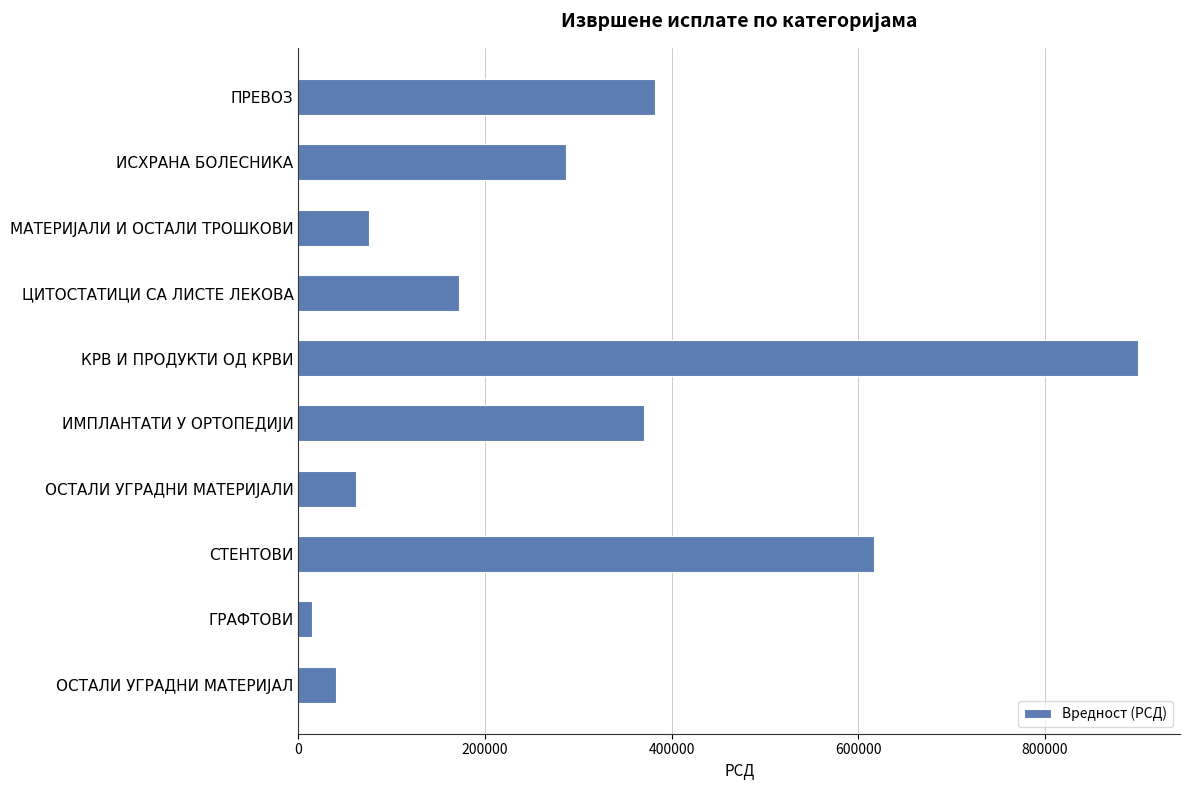

The chart shows a value of 40480.0 at ОСТАЛИ УГРАДНИ МАТЕРИЈАЛ. True or false?

True